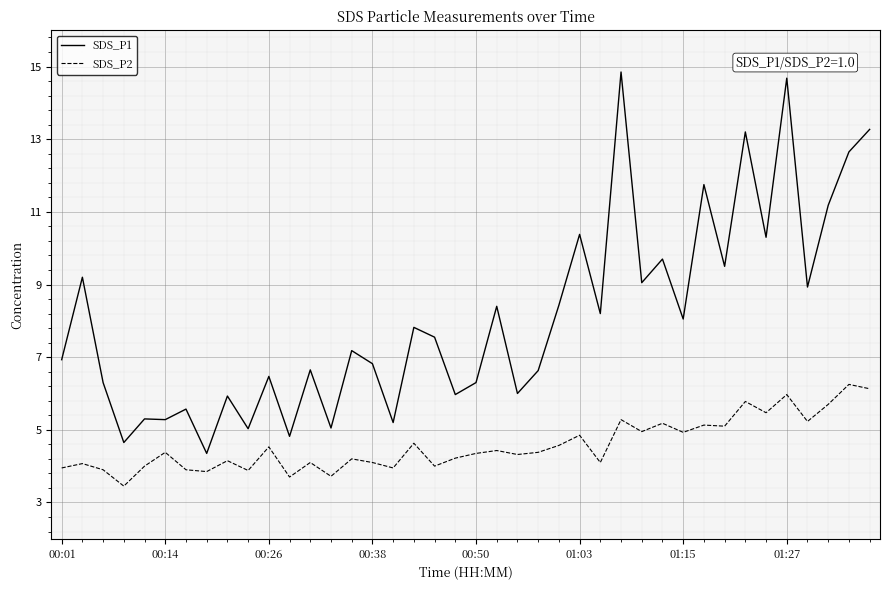

Which series has the largest total across all categories?

SDS_P1